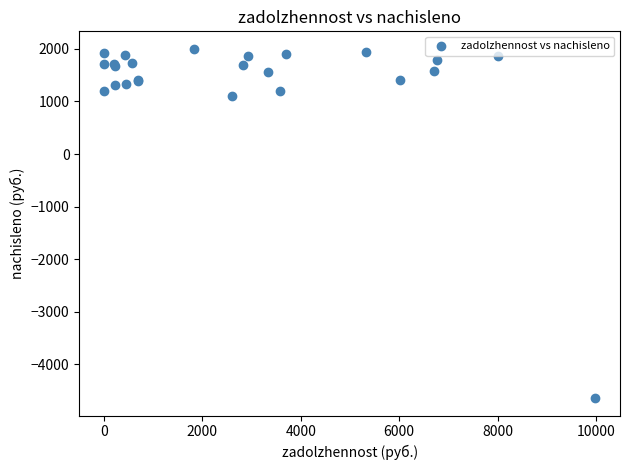

What Y value in the scatter plot is closest to -1320?

1107.0